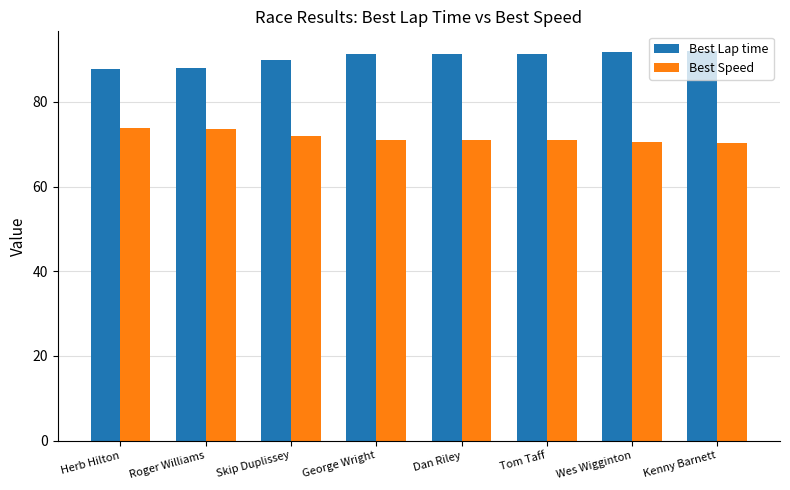

Which series has the largest total across all categories?

Best Lap time